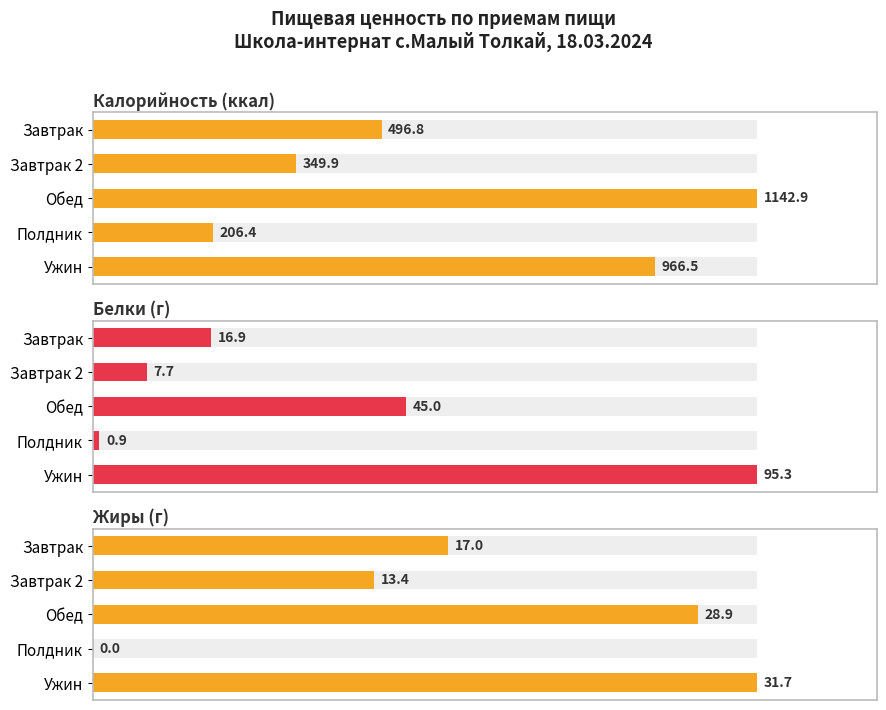

Is it true that Белки (г) equals 42.1 at Ужин?

False